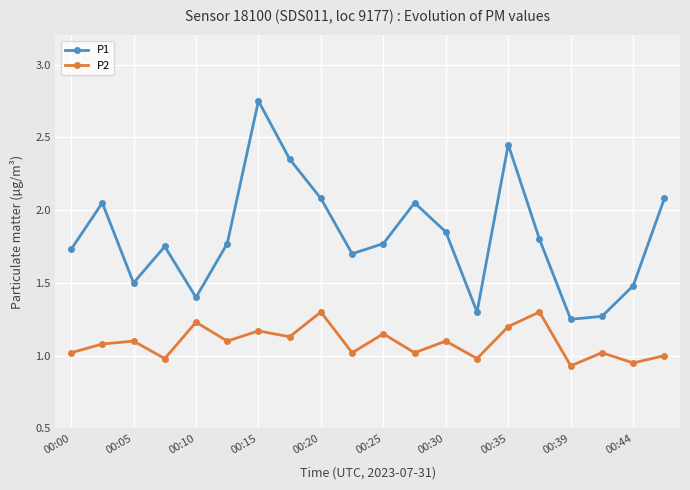

Which series has the widest spread of values?

P1